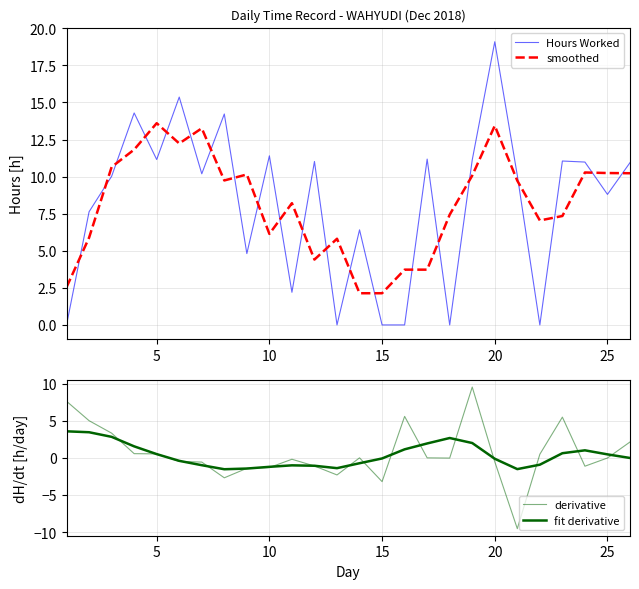

Is this an area chart (filled region under the line)?

No